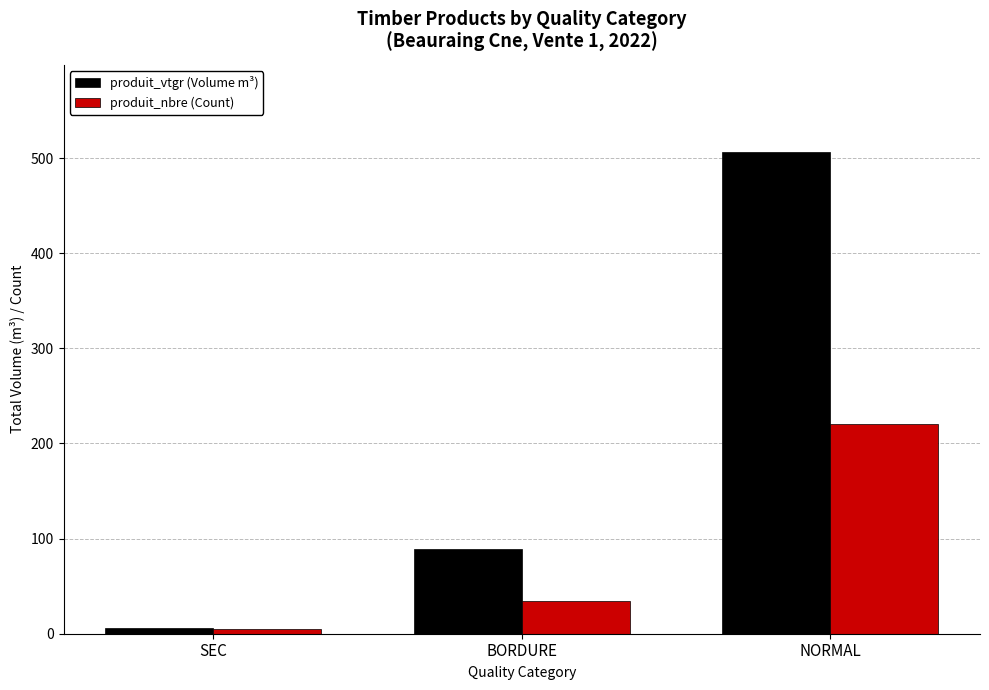

At which label does produit_nbre (Count) reach its peak?

NORMAL